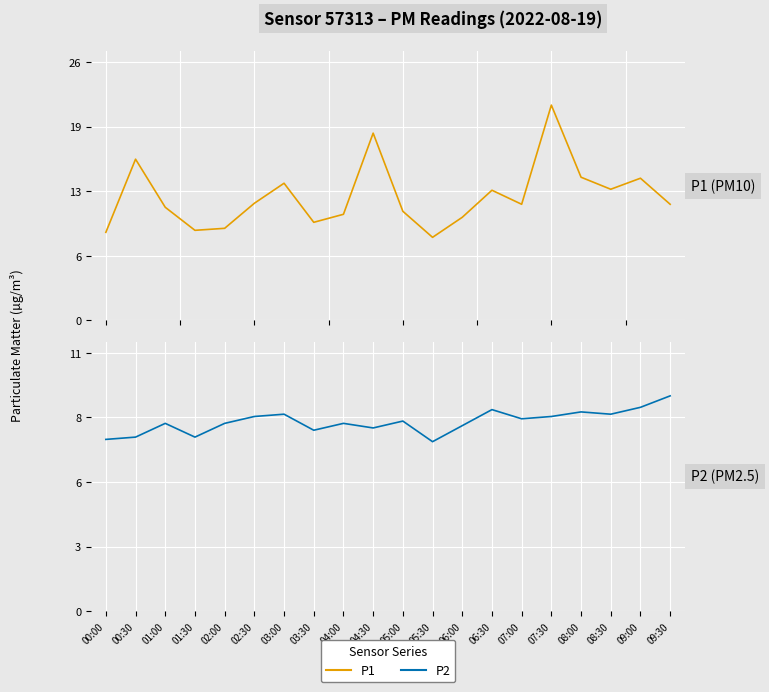

Rank the categories by P1 value from highest to lowest.

07:30, 04:30, 00:30, 08:00, 09:00, 03:00, 08:30, 06:30, 02:30, 07:00, 09:30, 01:00, 05:00, 04:00, 06:00, 03:30, 02:00, 01:30, 00:00, 05:30